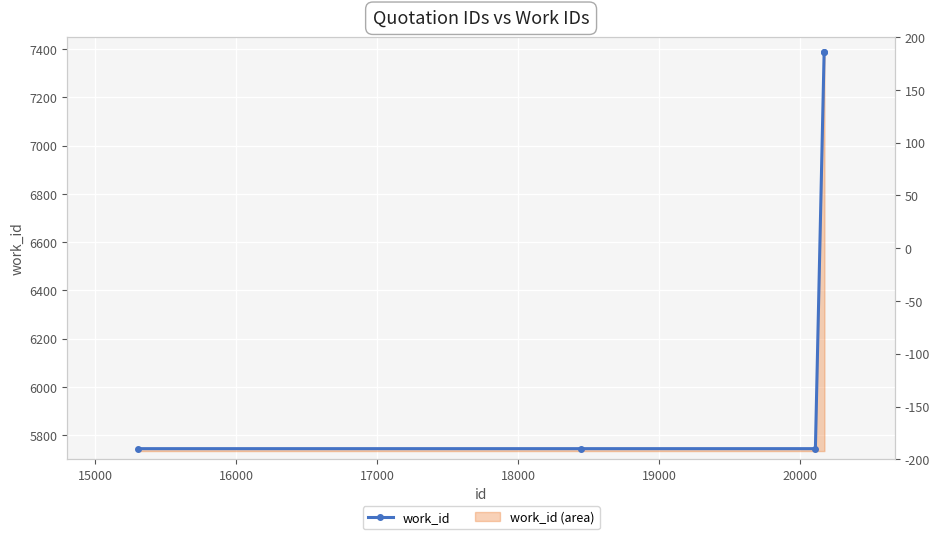

True or false: there are more than 0 points higher than both neighbors.

False